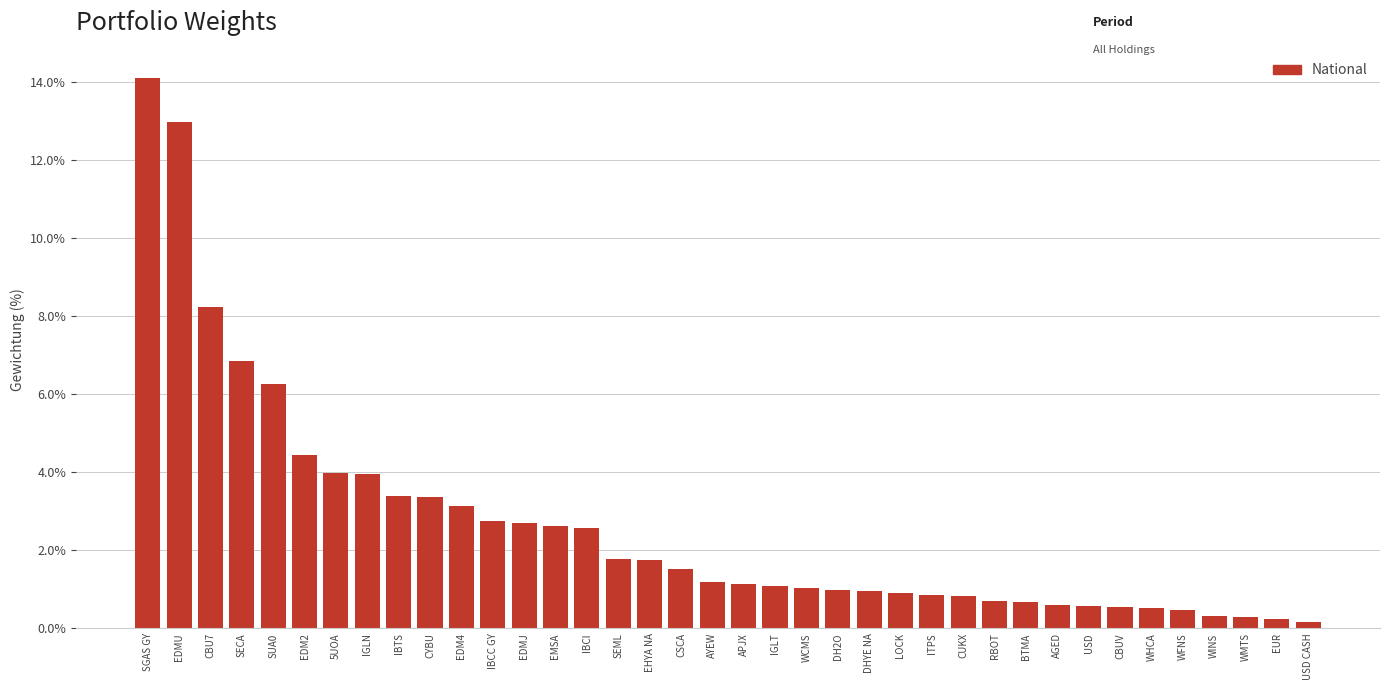

What is the sum of the values at SUA0 and EDM4?

9.4